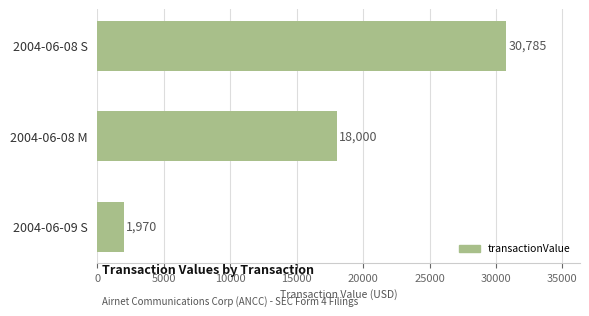

Rank the categories by value from lowest to highest.

2004-06-09 S, 2004-06-08 M, 2004-06-08 S